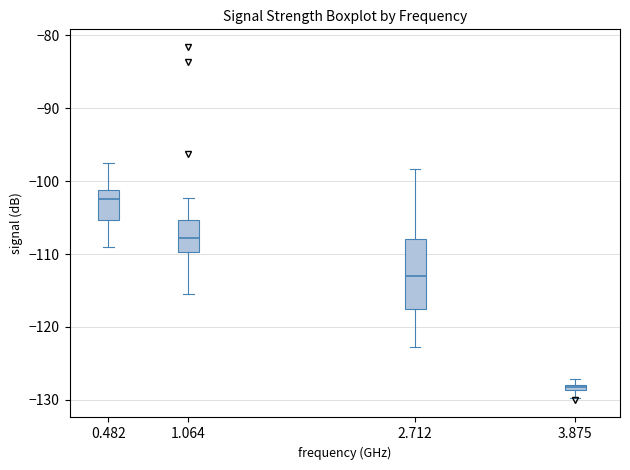

Comparing the boxes themselves (not the whiskers), which one is the tallest?

2.712